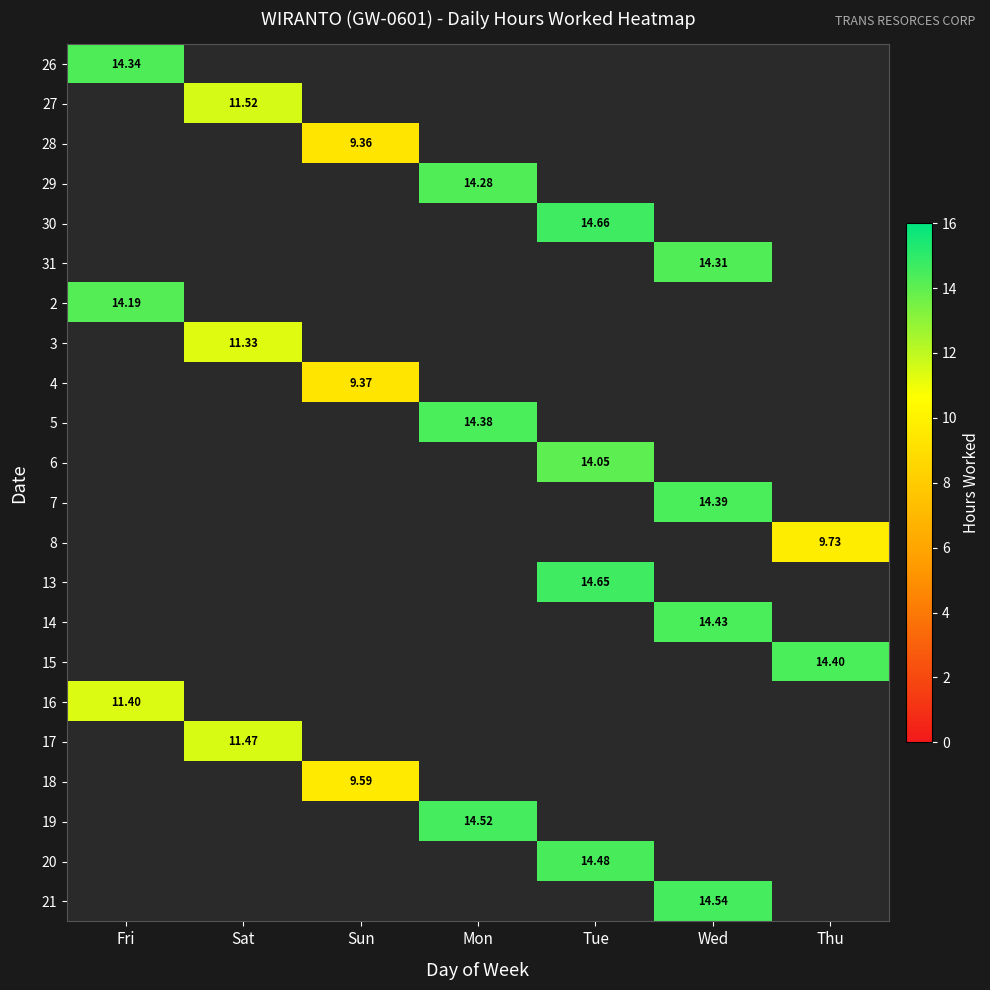

Count the number of categories in the chart.

7